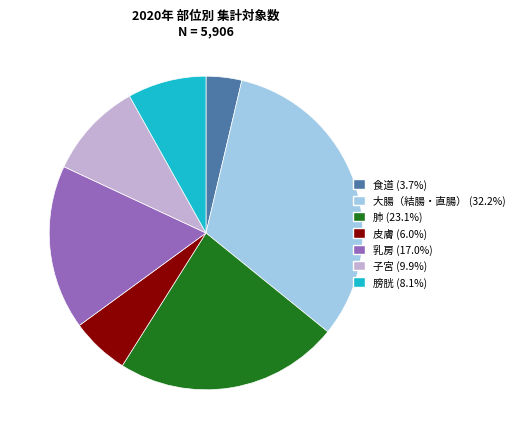

True or false: 乳房 accounts for 17% of the total.

True